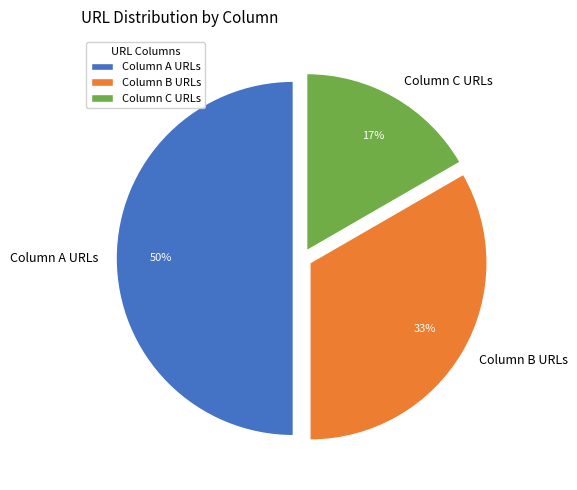

To the nearest percent, what percentage of the pie is Column C URLs?

17%